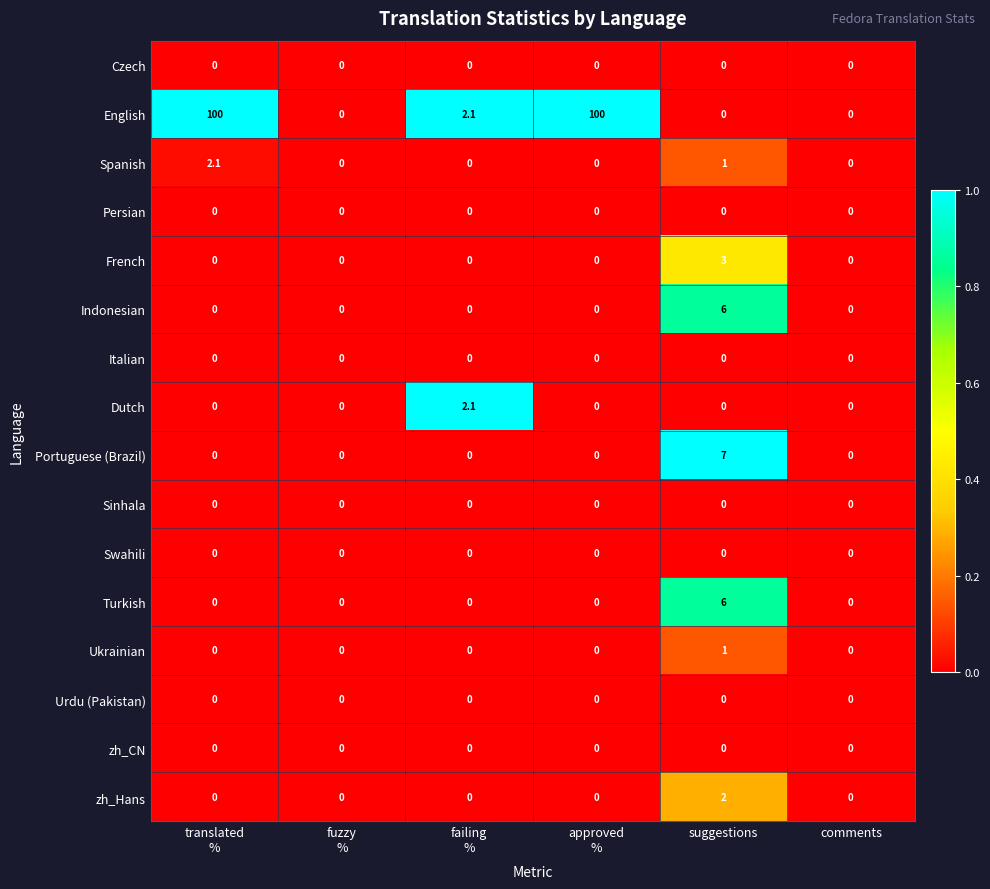

Which series has the largest total across all categories?

English